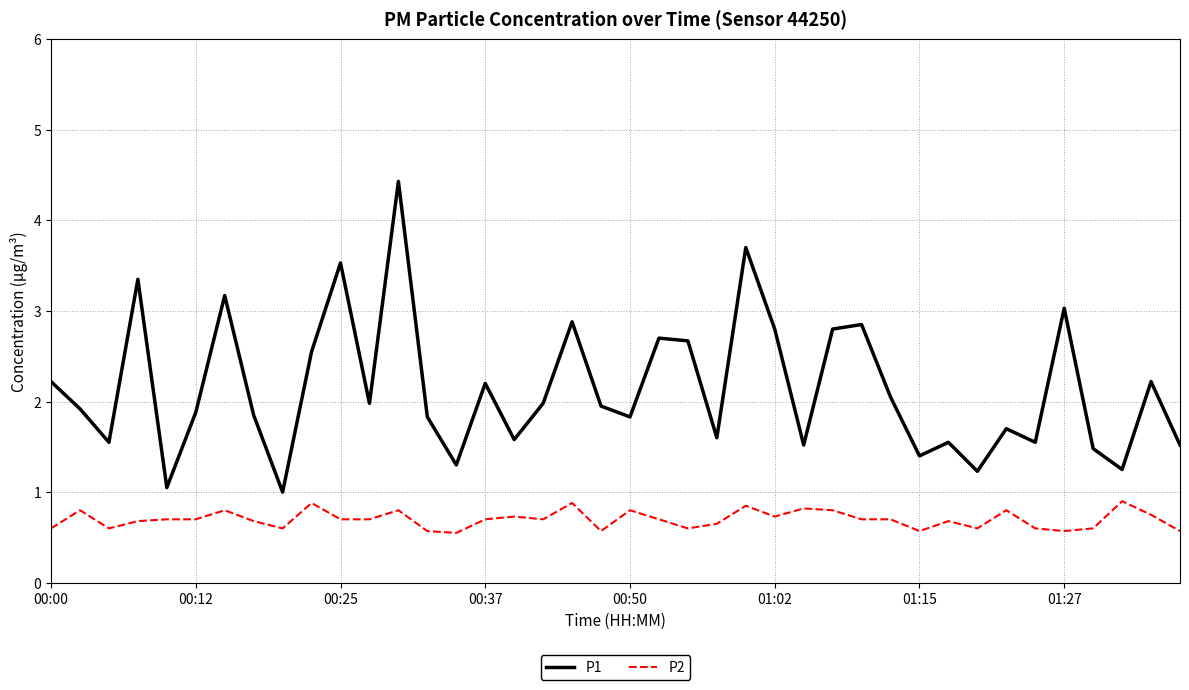

List the series in order of their peak value, highest first.

P1, P2